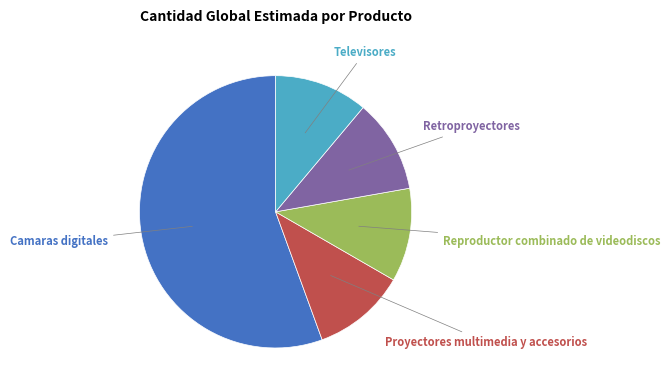

Does any single category account for the majority?

Yes